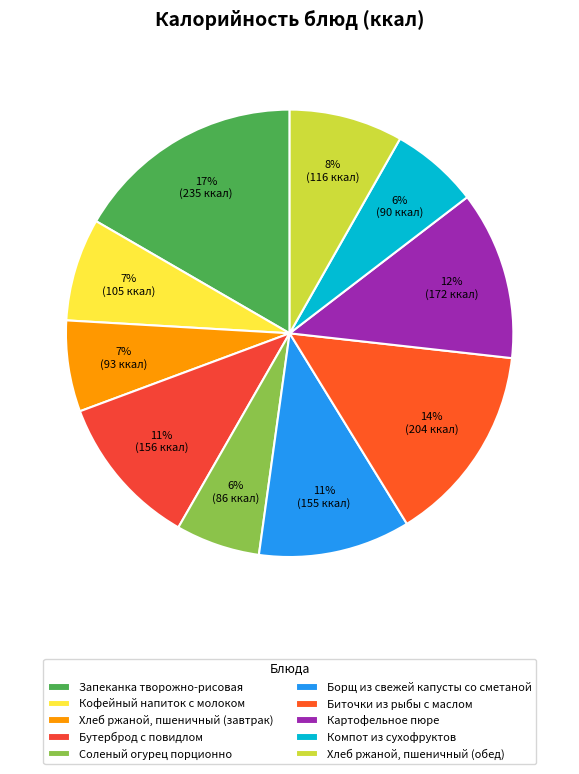

True or false: Запеканка творожно-рисовая accounts for 17% of the total.

True